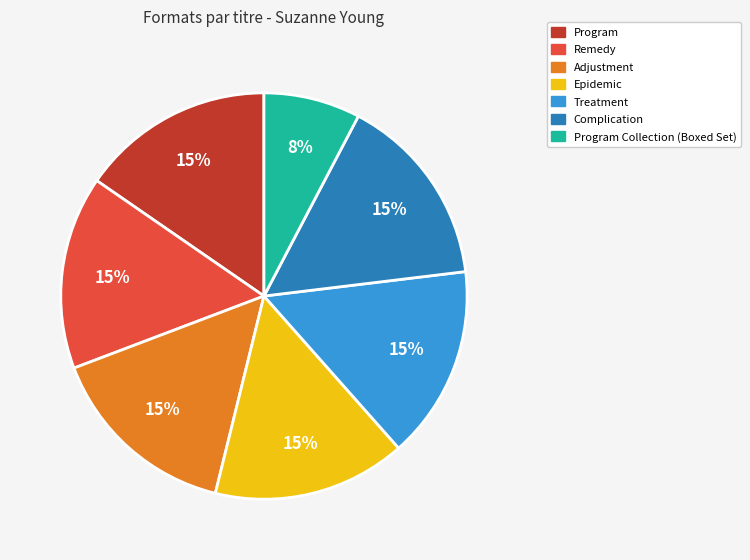

To the nearest percent, what is the average slice percentage?

14%